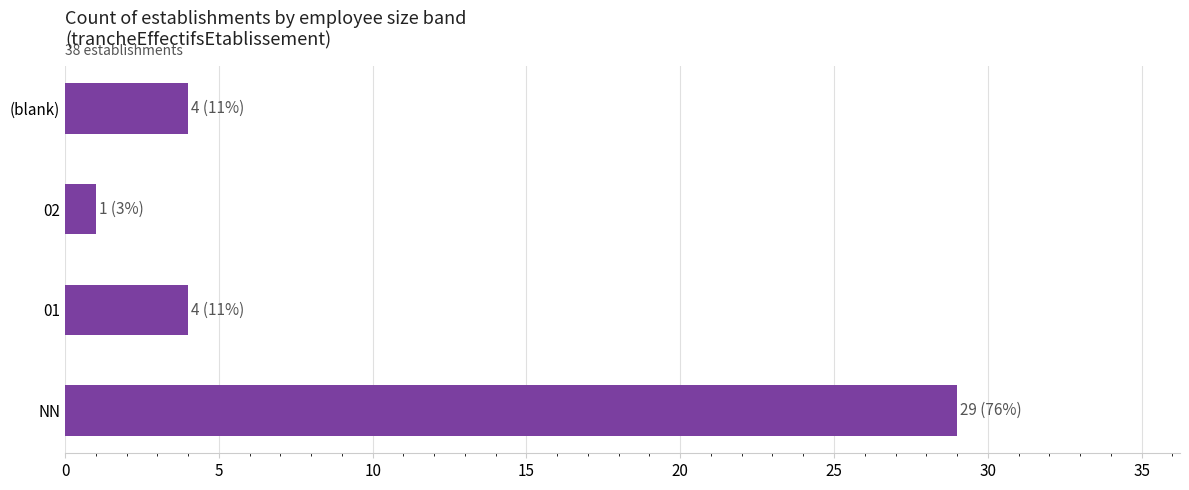

How many series are shown in this chart?

1